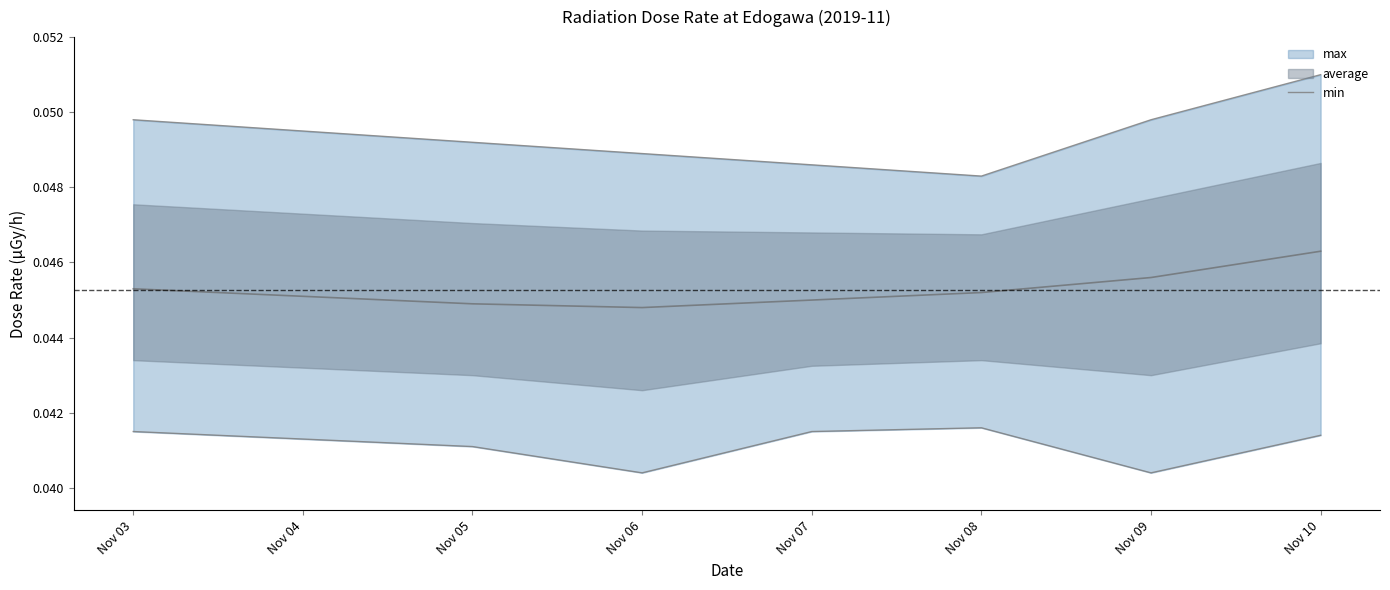

Rank the categories by value from highest to lowest.

Nov 10, Nov 03, Nov 09, Nov 04, Nov 05, Nov 06, Nov 07, Nov 08